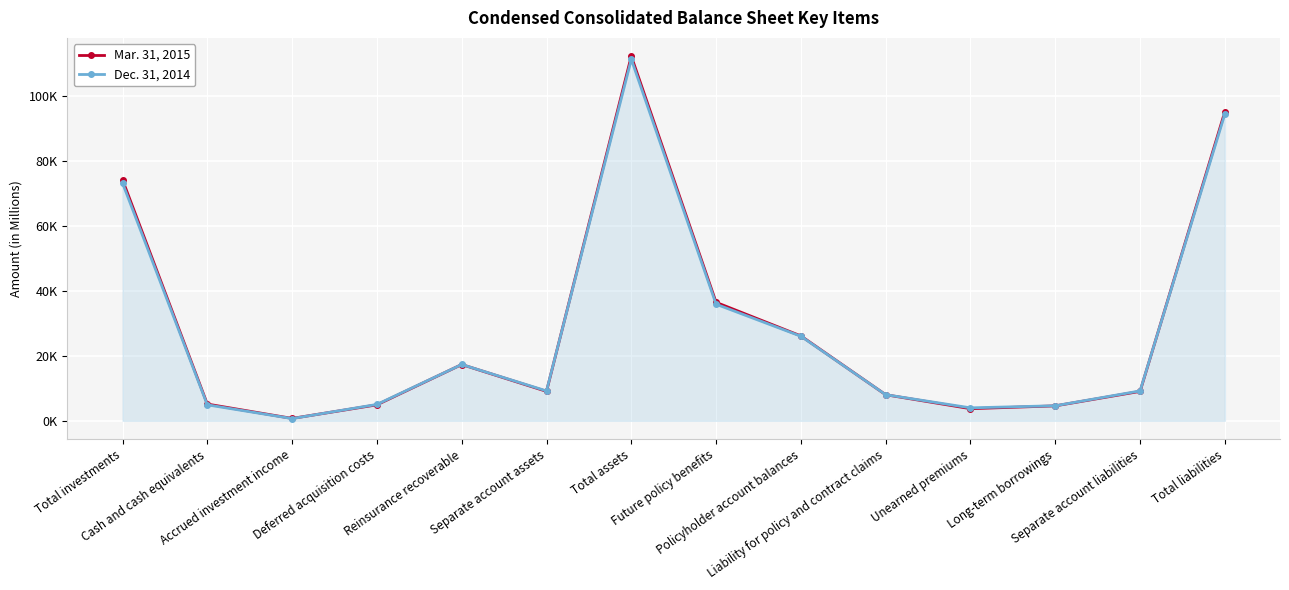

How many times do Dec. 31, 2014 and Mar. 31, 2015 cross each other?

4